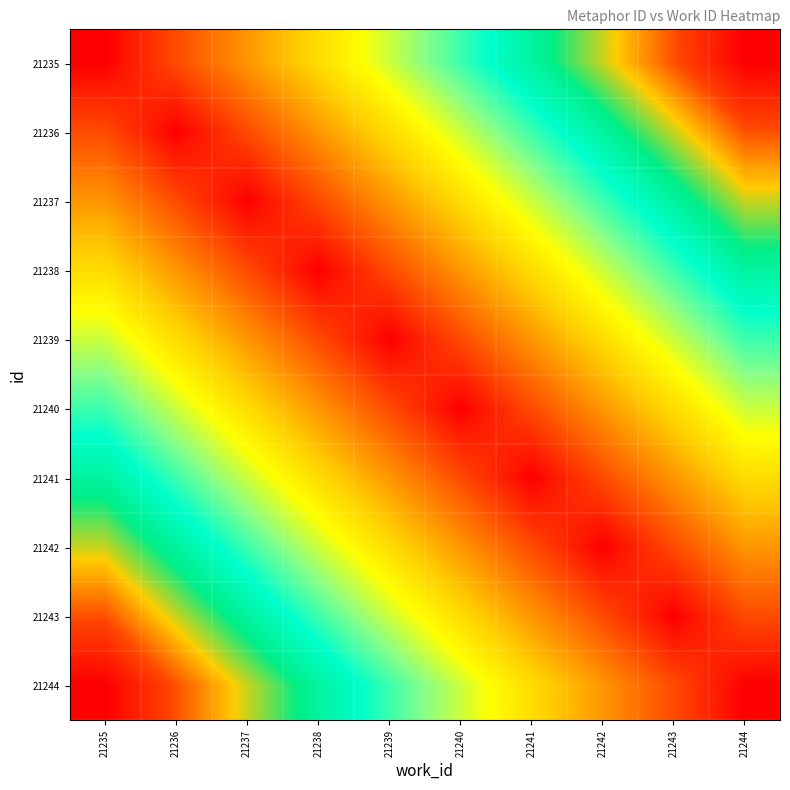

Count the number of data series in this chart.

10